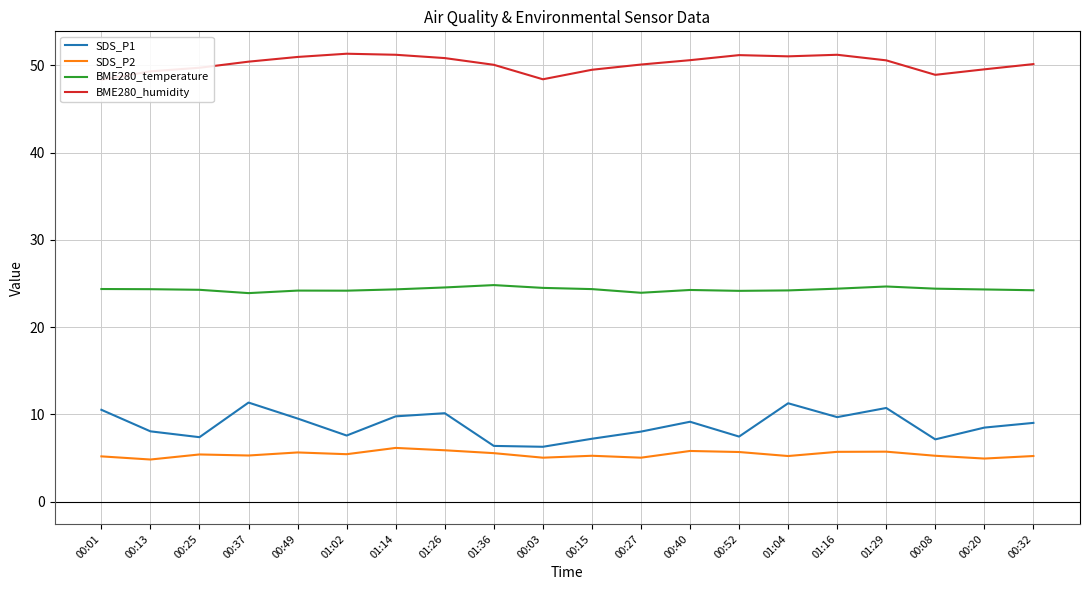

Which series has the largest total across all categories?

BME280_humidity